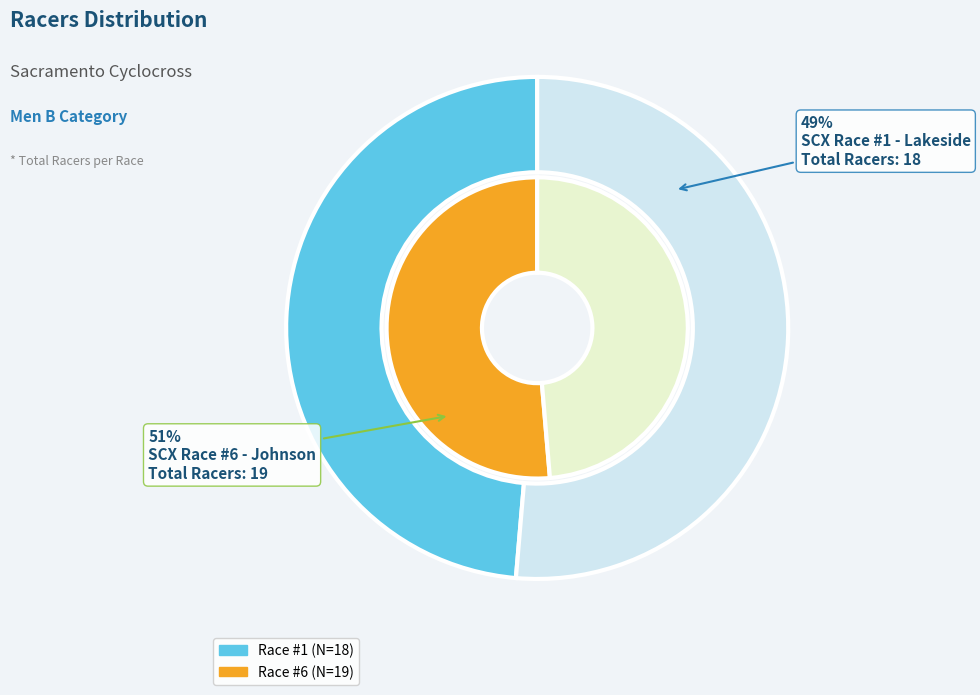

What is the majority slice?

Sacramento Cyclocross Race #6 - Johnson